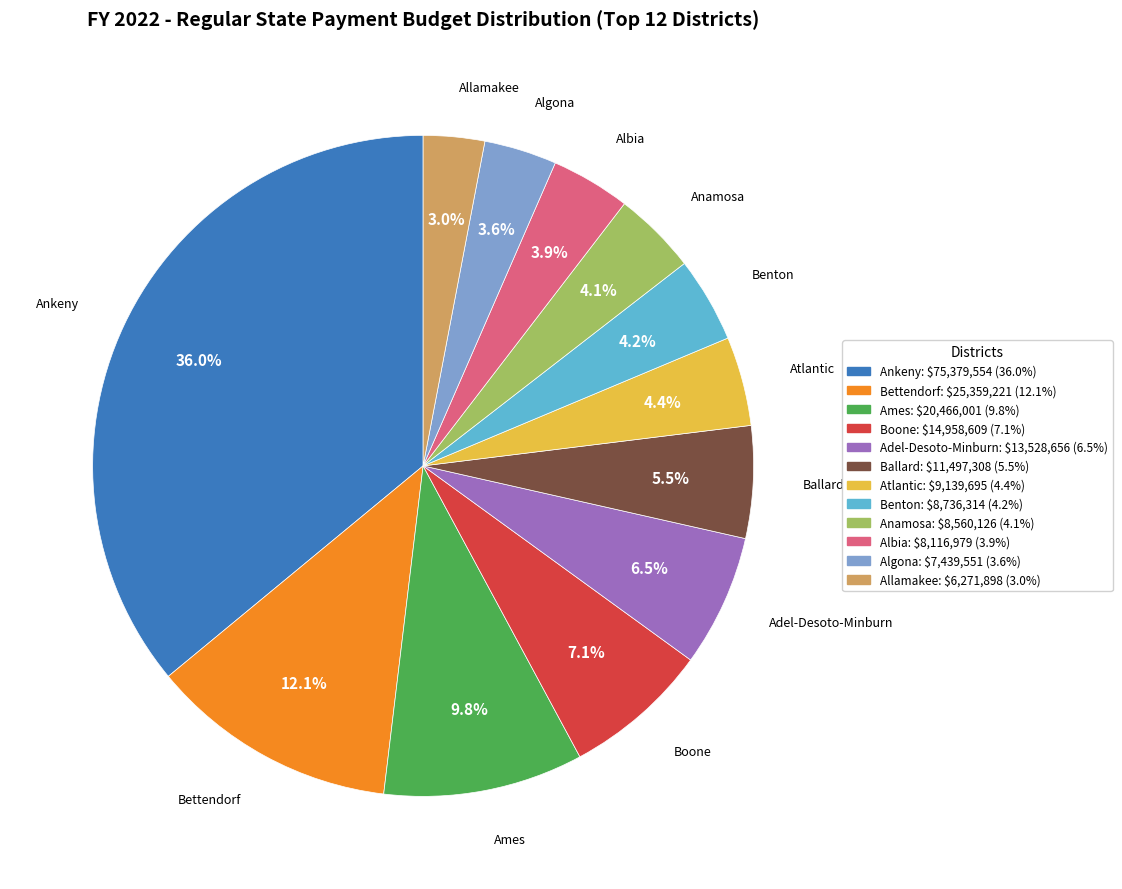

To the nearest percent, what portion does Boone represent?

7%